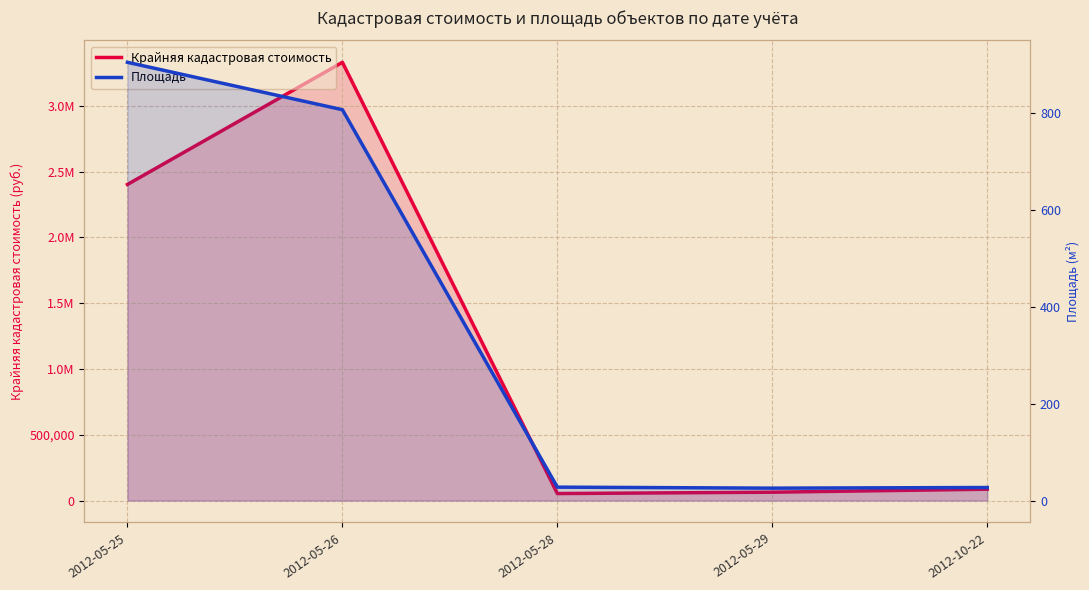

Which category has the lowest value across all series?

2012-05-29